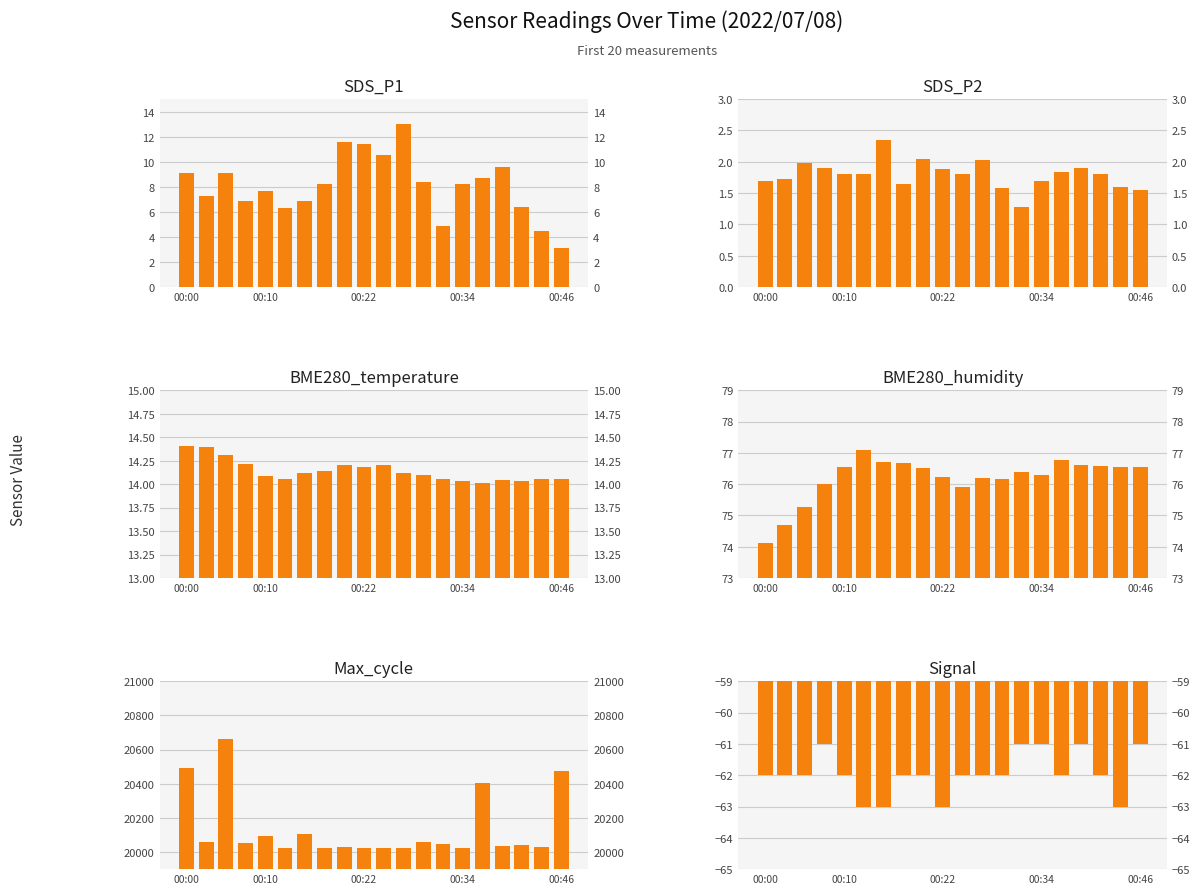

What is the difference between the Signal values at 7 and 00:34?

1.0